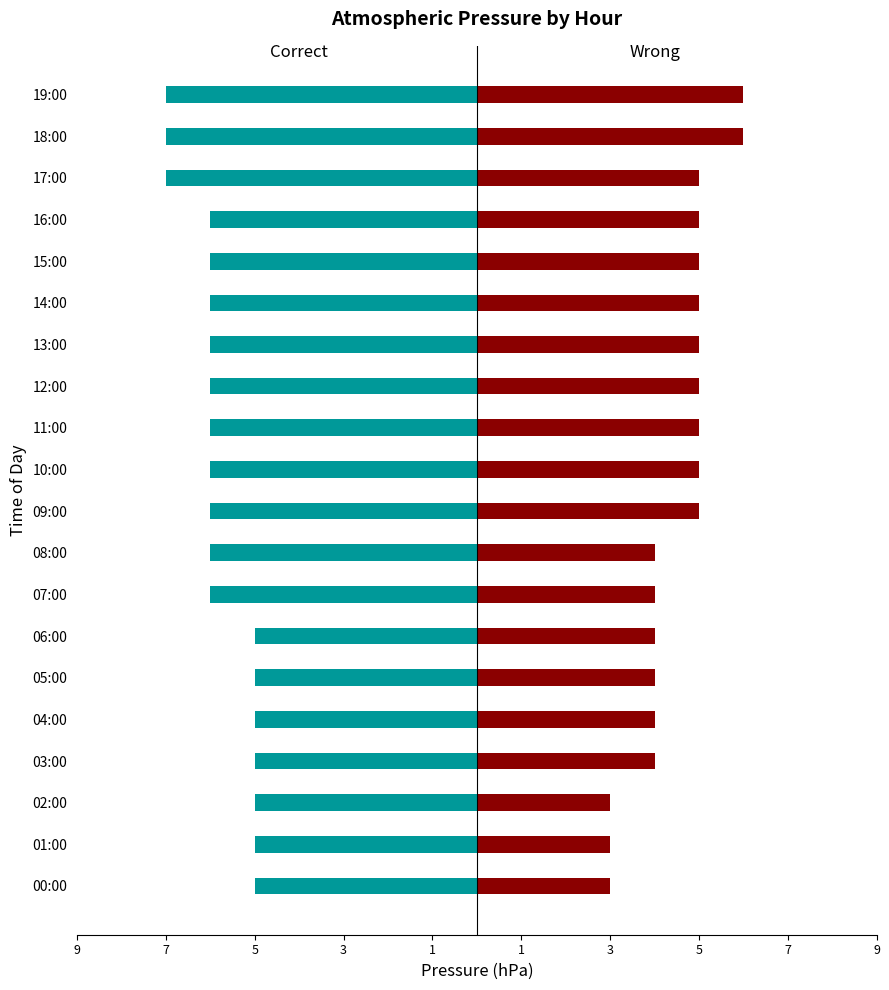

Are the bars horizontal?

Yes